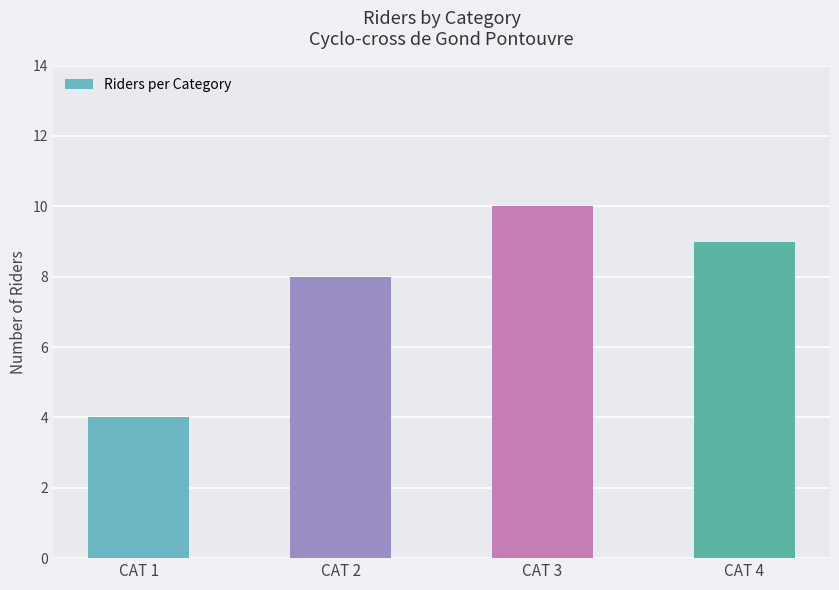

How many distinct data groups are displayed?

1